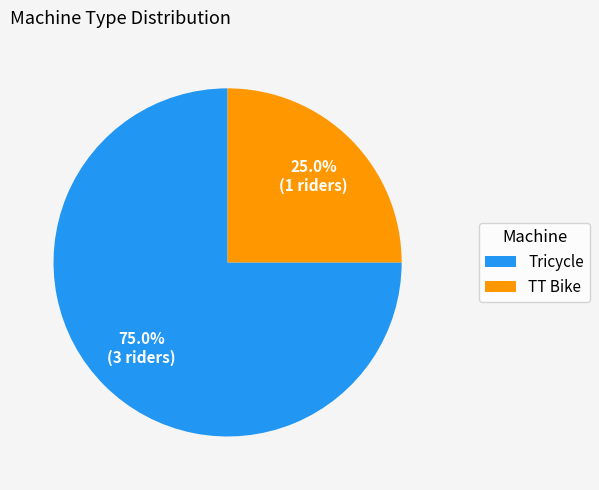

What percentage is the TT Bike slice, to the nearest percent?

25%